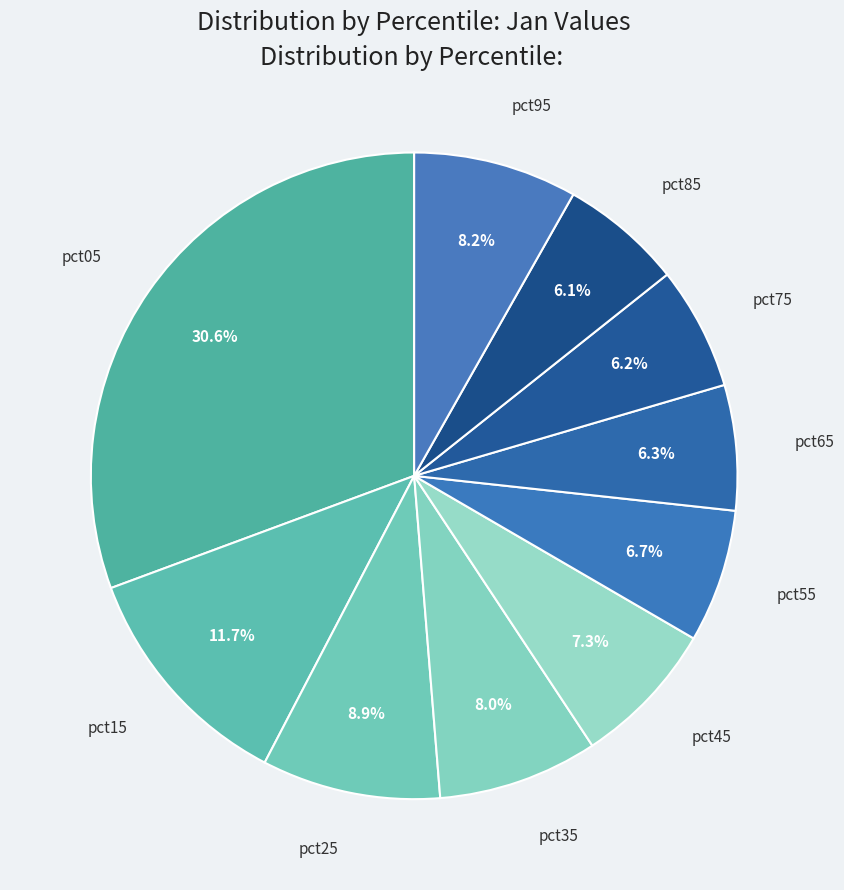

Count the number of slices in the pie.

10